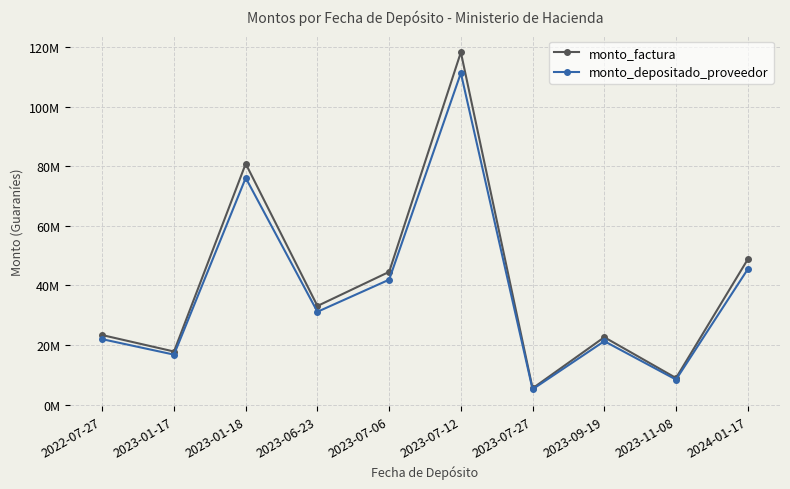

Which series has the largest range (max minus min)?

monto_factura